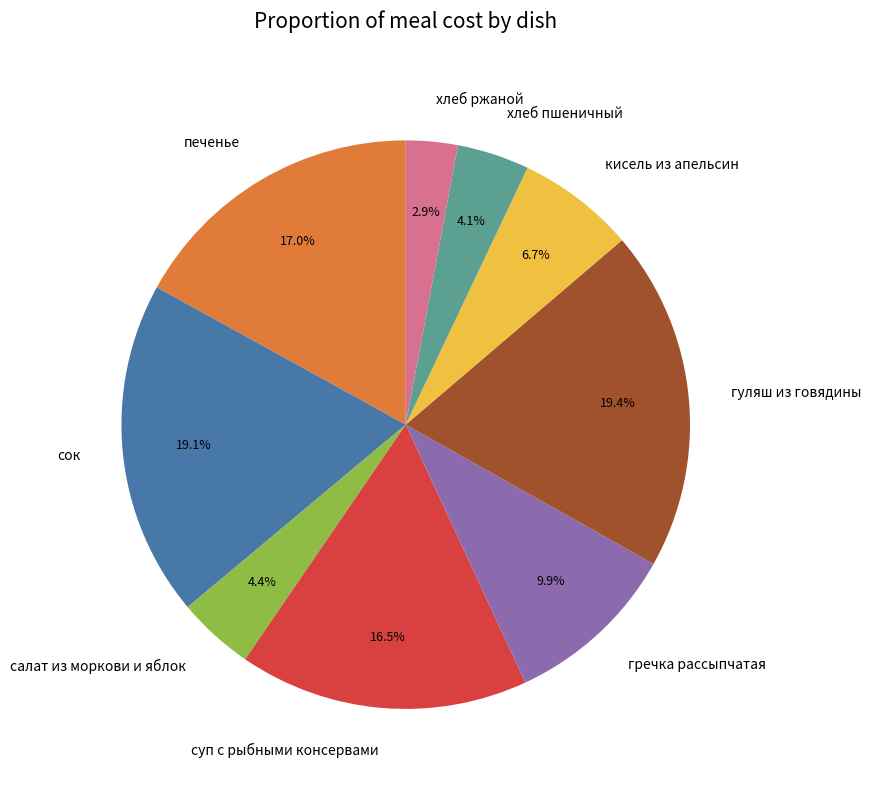

What percentage is the печенье slice, to the nearest percent?

17%